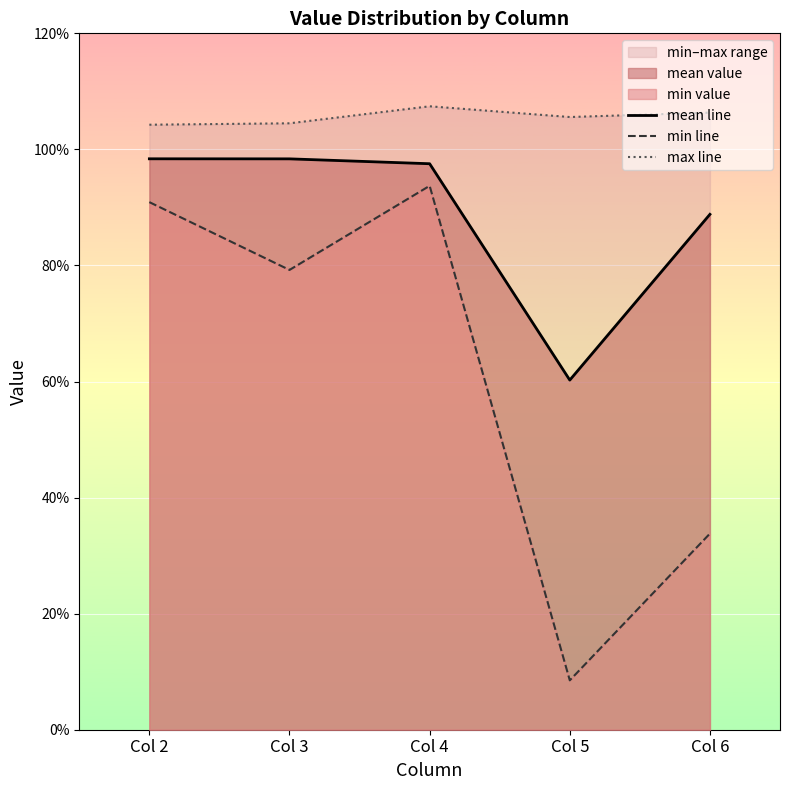

What is the highest value of the mean line series?

1.0